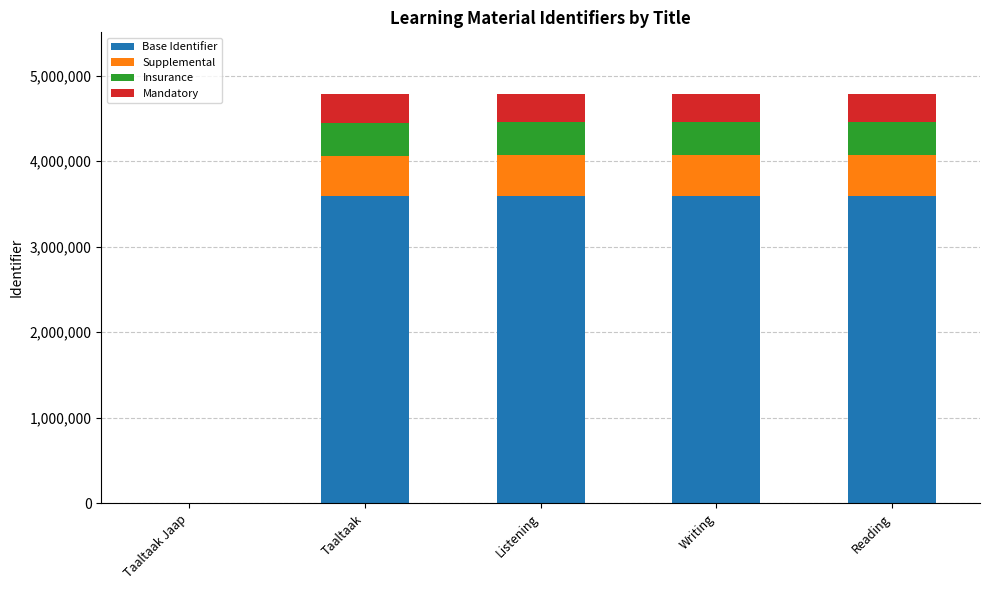

Is it true that Base Identifier equals 3591090.0 at Reading?

True